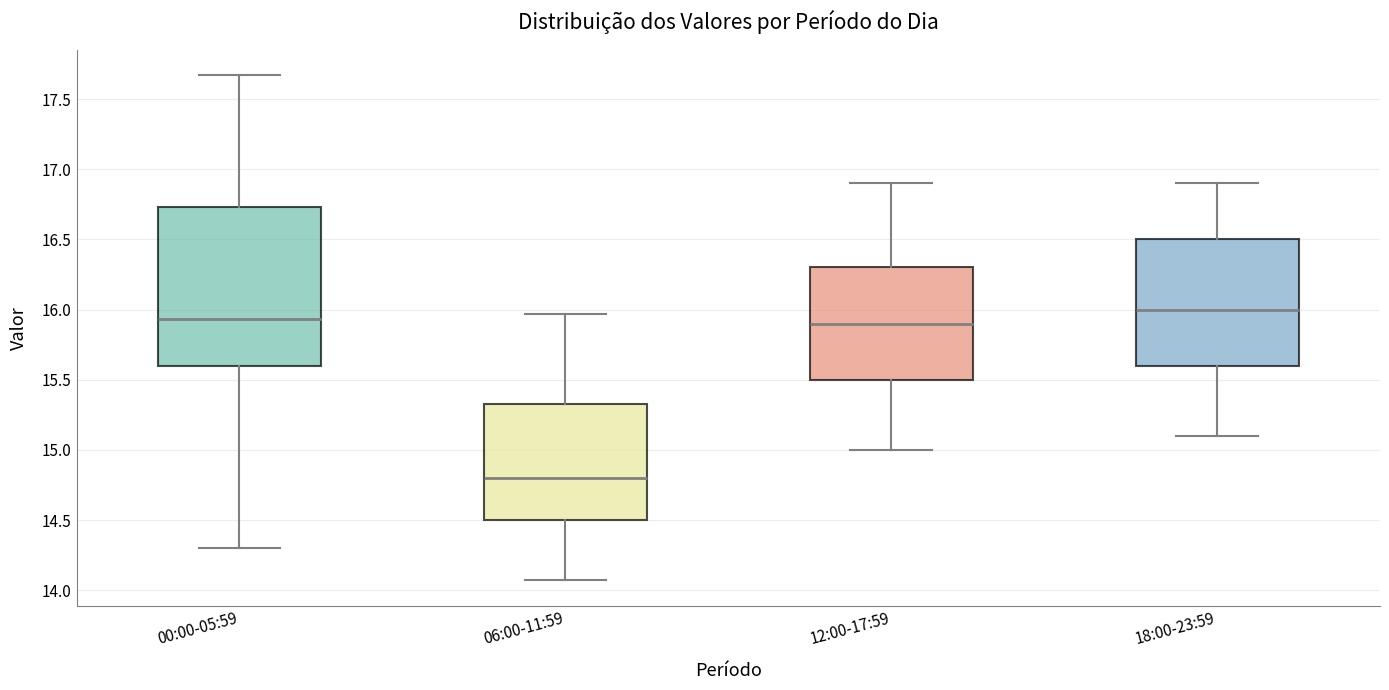

Where does the lower whisker of the box for 18:00-23:59 end on the y-axis? The values are not printed on the chart, so give them approximately, as read against the axis.

15.10